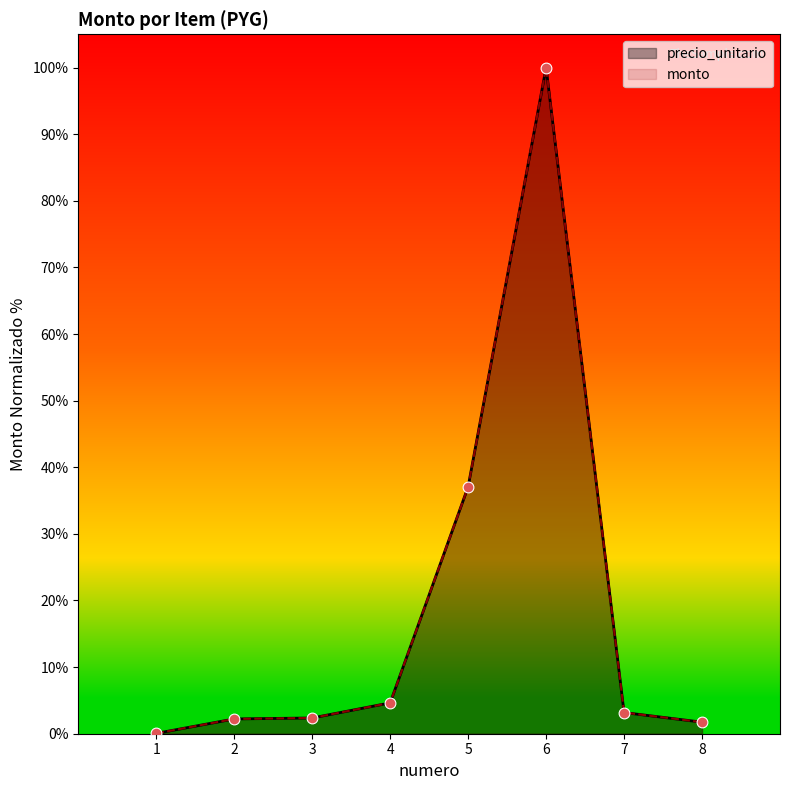

Which series has the largest total across all categories?

precio_unitario